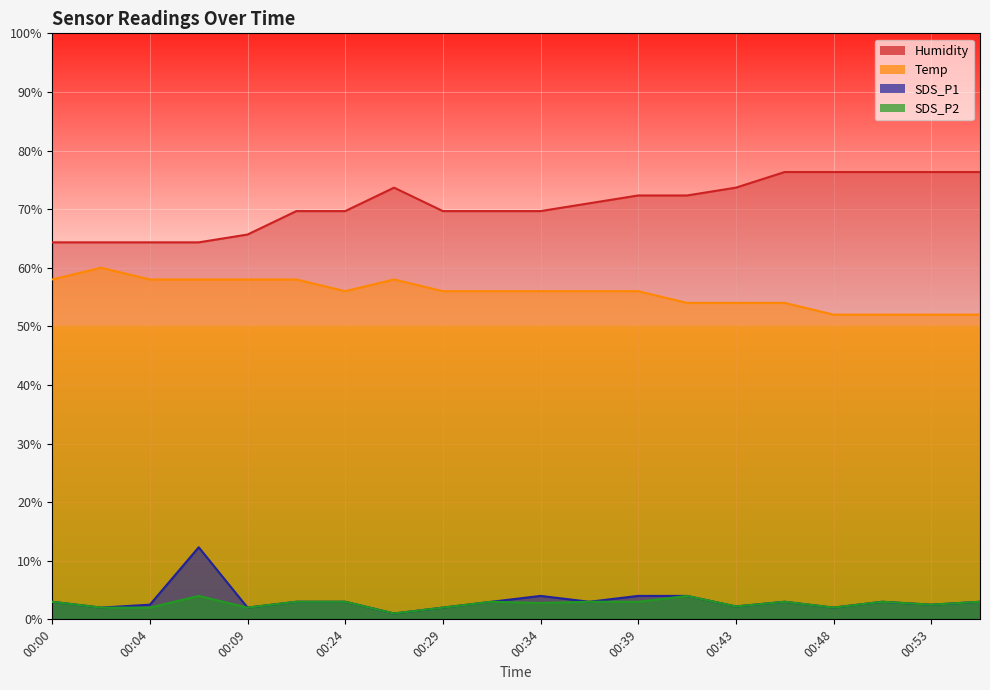

What is the difference between the Humidity values at 00:24 and 00:41?

2.7